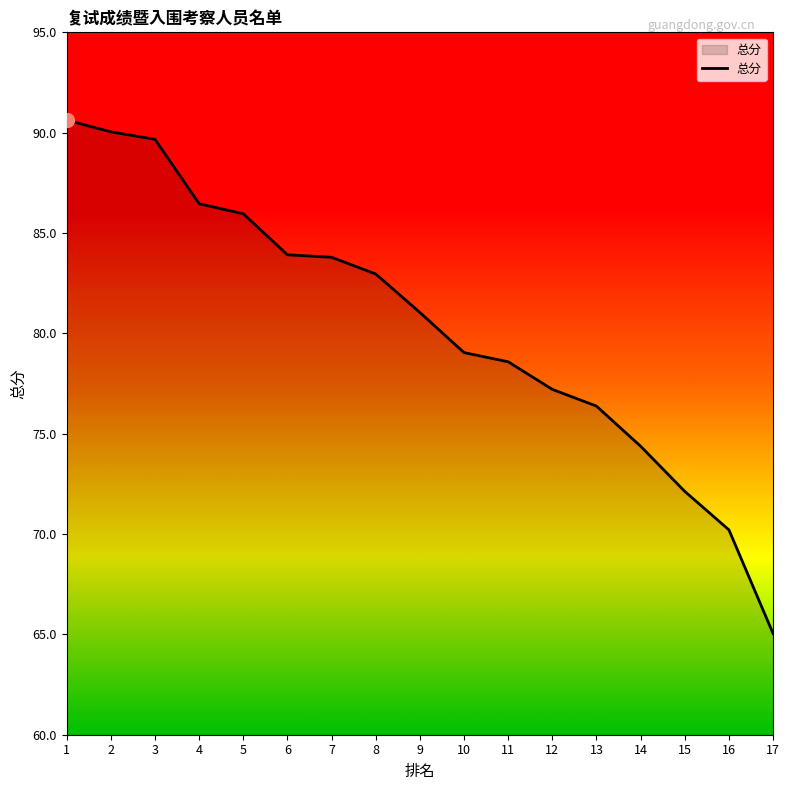

Is it true that the value at 13 is 76.4?

True